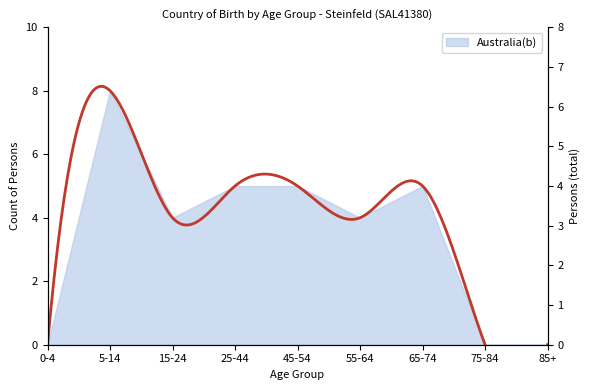

Approximately how many times larger is the value at 65-74 compared to 5-14?

0.6